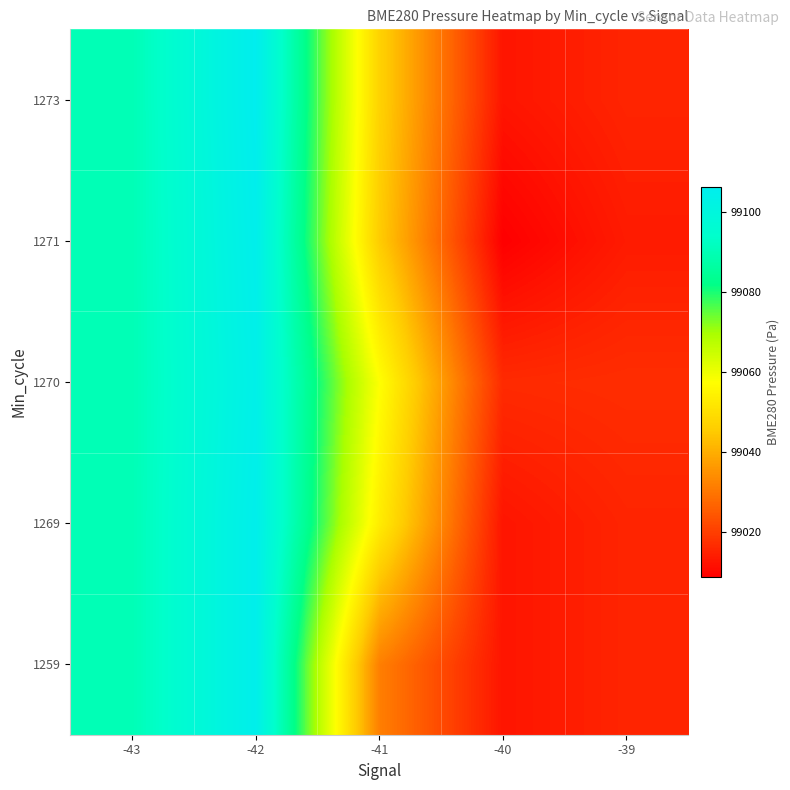

What is the difference between the highest and lowest values at -42?

2.1